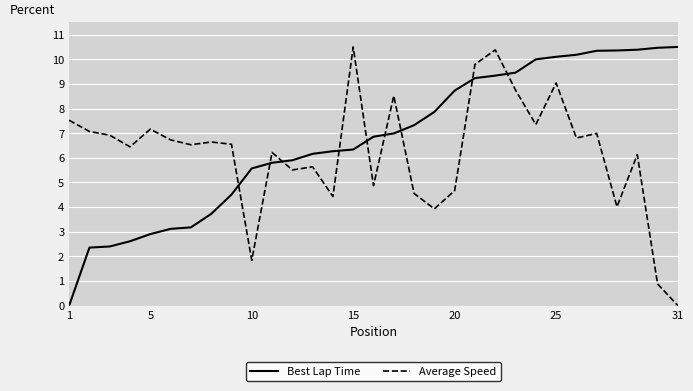

What is the sum of all Best Lap Time values?

208.9